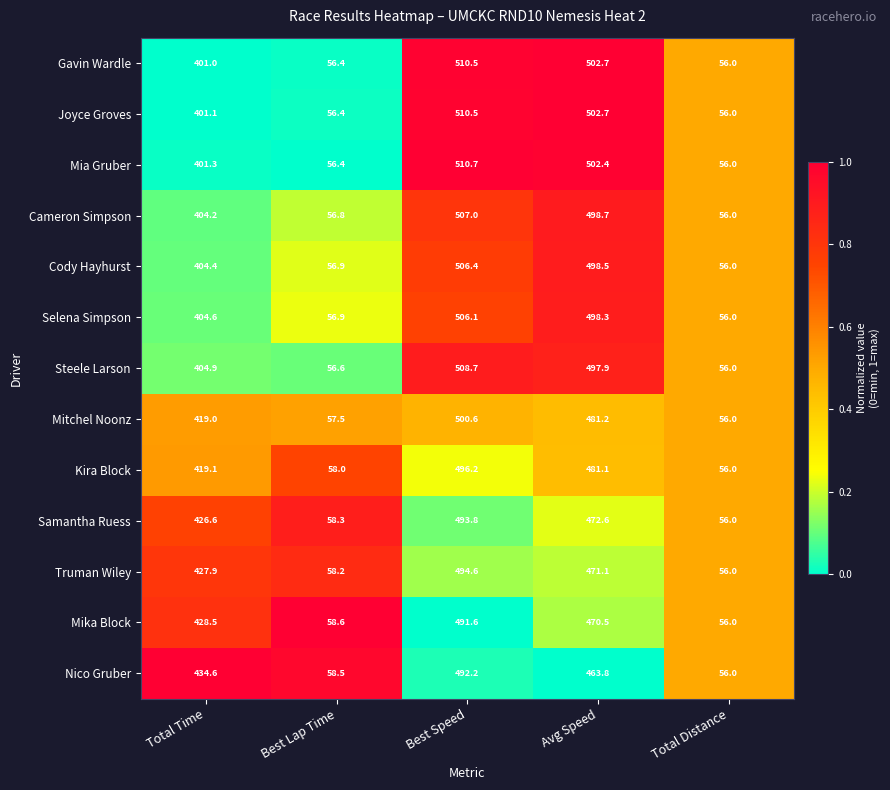

Count the number of categories in the chart.

5